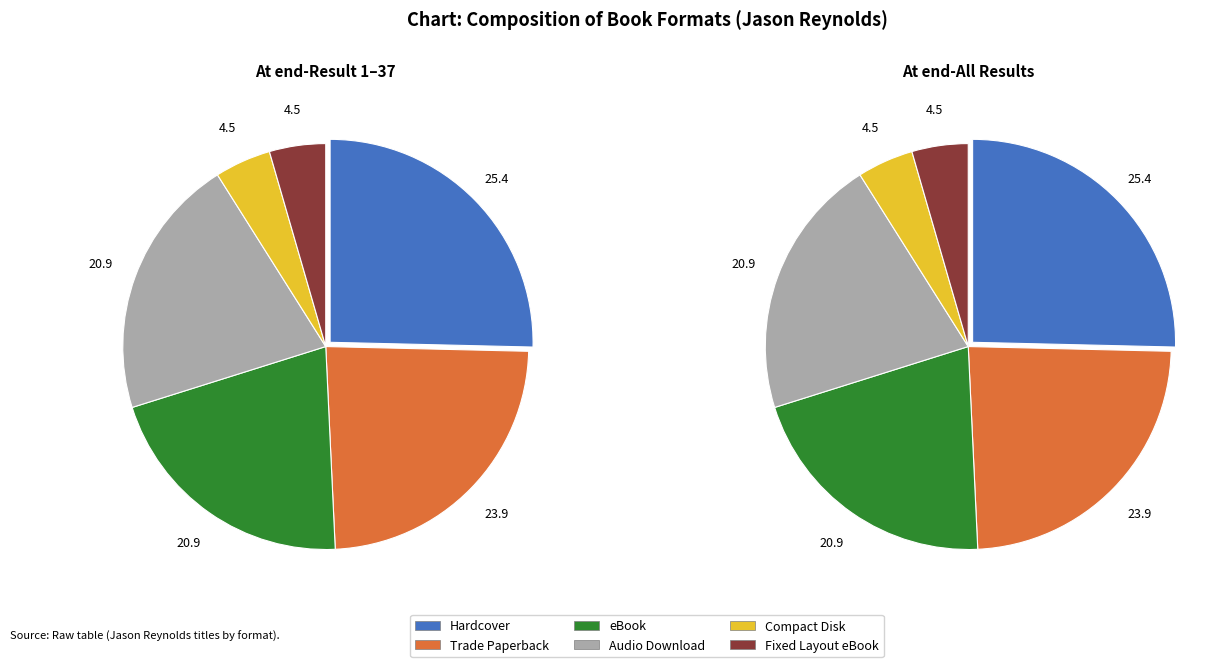

What is the largest slice in the pie chart?

Hardcover